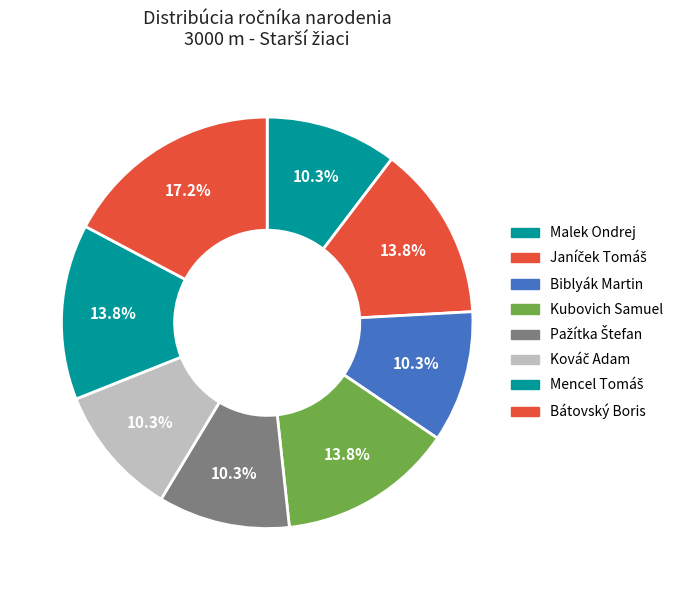

How many segments does this pie chart have?

8